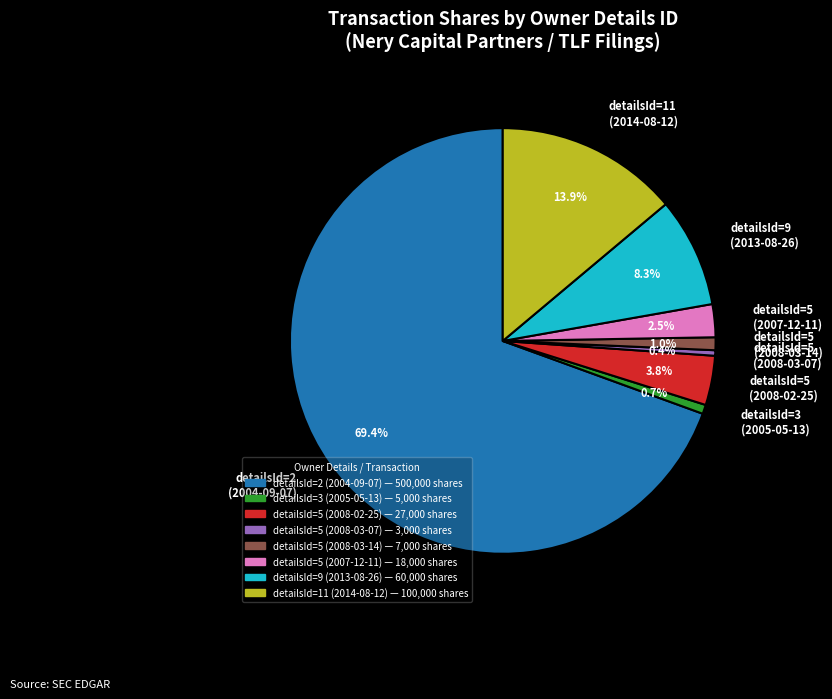

Between detailsId=11 (2014-08-12) and detailsId=9 (2013-08-26), which is larger?

detailsId=11 (2014-08-12)